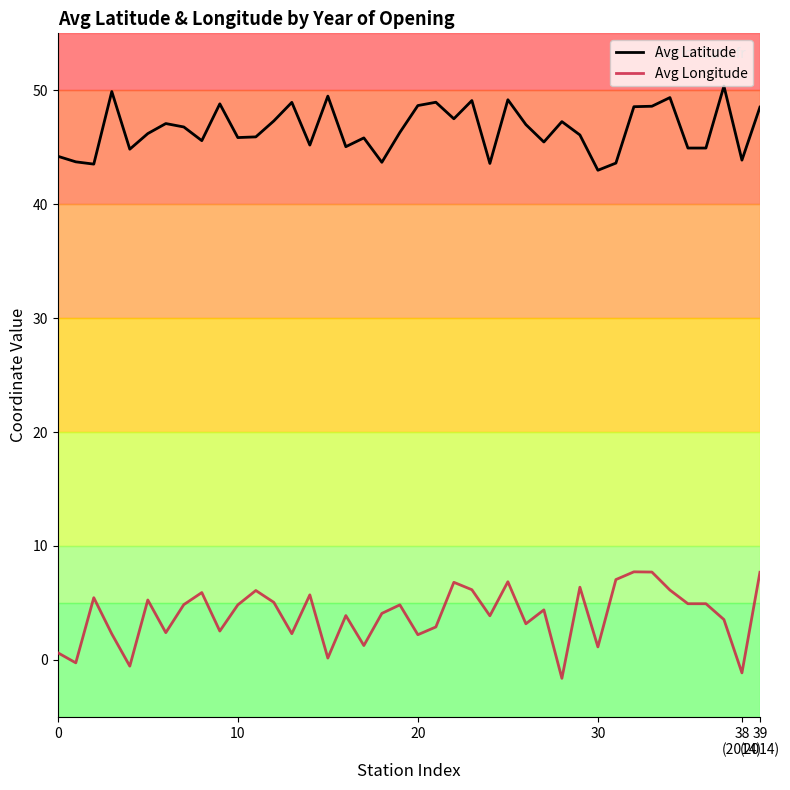

Which series has the largest range (max minus min)?

Avg Longitude